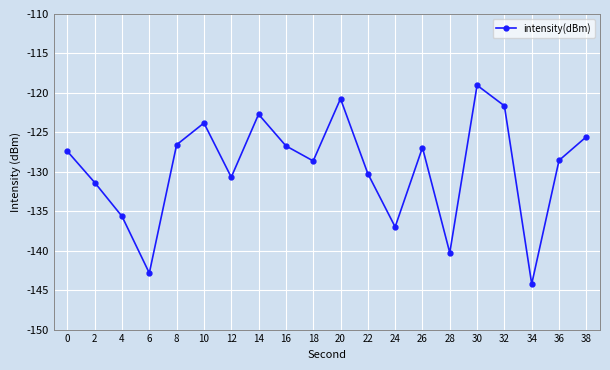

How many lines are shown in the chart?

1